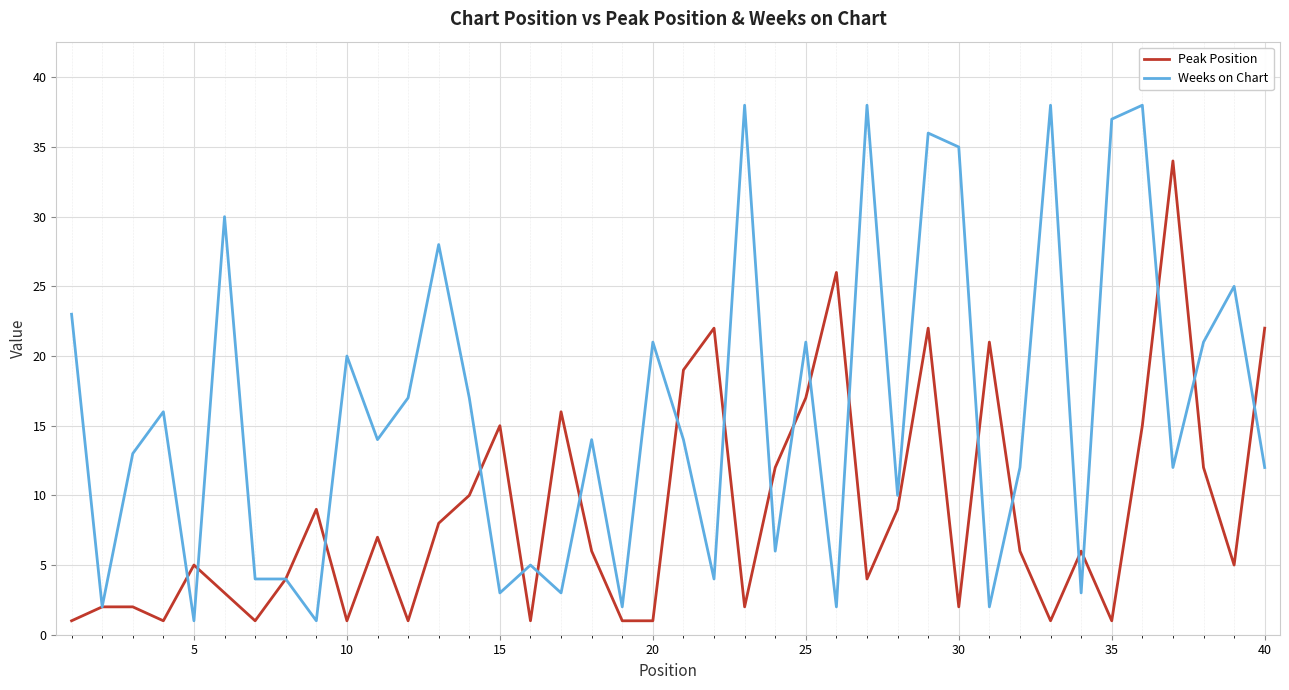

What are all the series names shown in the legend?

Peak Position, Weeks on Chart